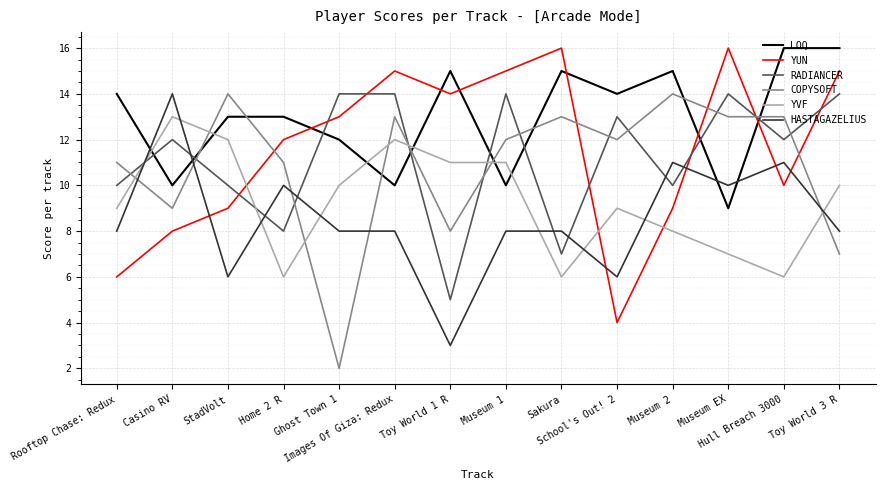

Rank the series at Rooftop Chase: Redux from highest to lowest value.

LOQ, COPYSOFT, RADIANCER, YVF, HASTAGAZELIUS, YUN